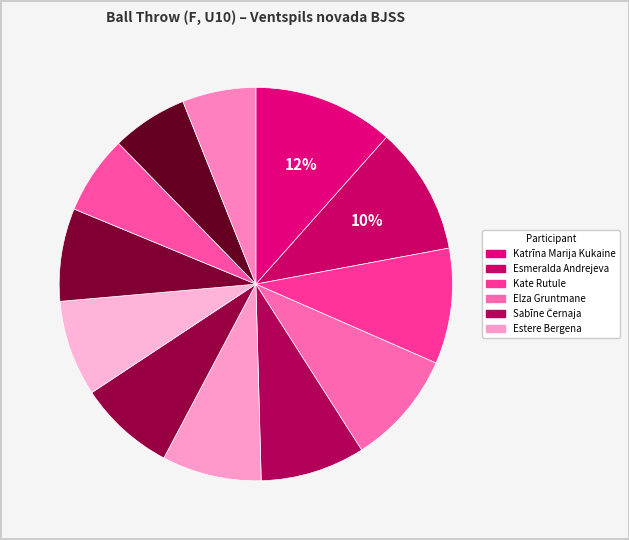

Count the number of slices in the pie.

12